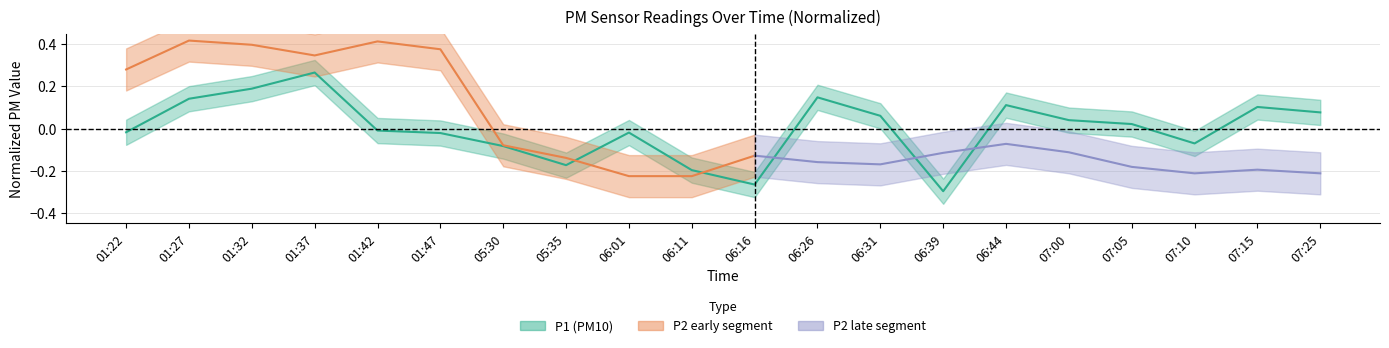

The chart shows a value of 0.3 at 01:37. True or false?

True